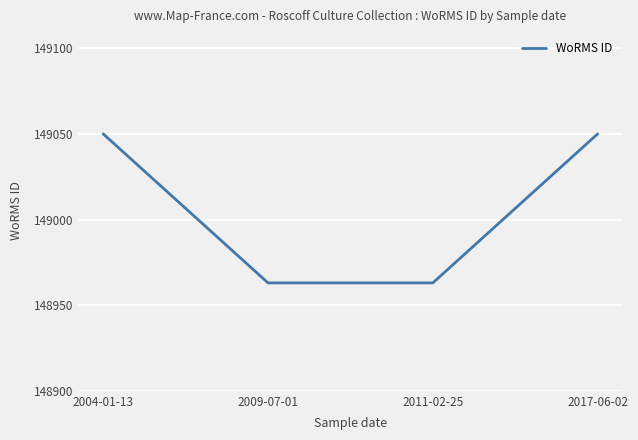

Reading right to left, list all the values displayed in this chart.

2017-06-02=149050	2011-02-25=148963	2009-07-01=148963	2004-01-13=149050